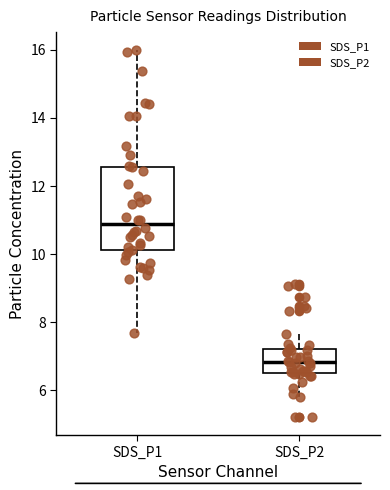

Reading left to right, read every box against the y-axis: the position of its median line, the range the box covers, and the ends of its whiskers. The values are not printed on the chart, so give them approximately, as read against the axis.

SDS_P1: median 10.8, box 10.2 to 12.6, whiskers 7.8 to 16.0
SDS_P2: median 6.8, box 6.6 to 7.2, whiskers 5.8 to 7.6